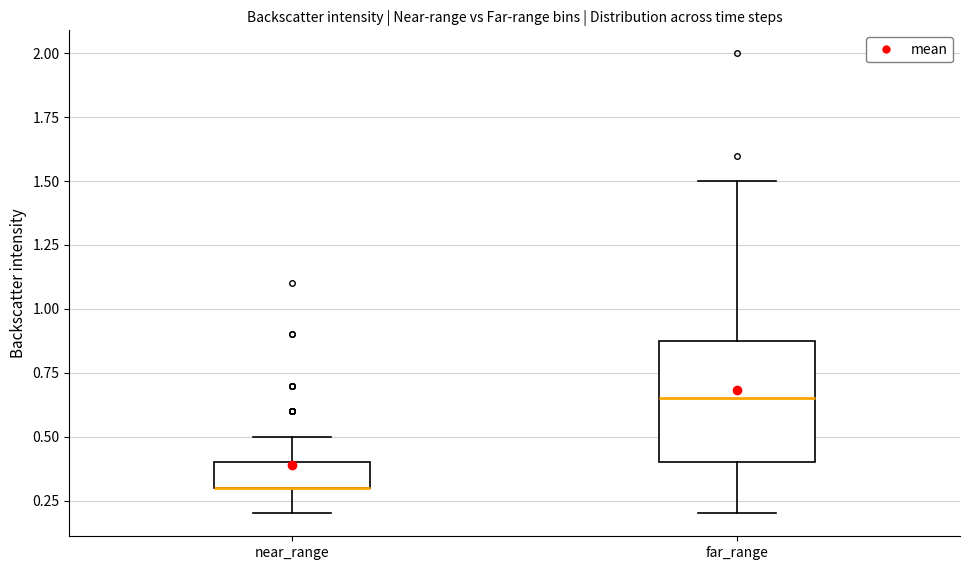

Which box is the tallest, from its lower edge to its upper edge?

far_range